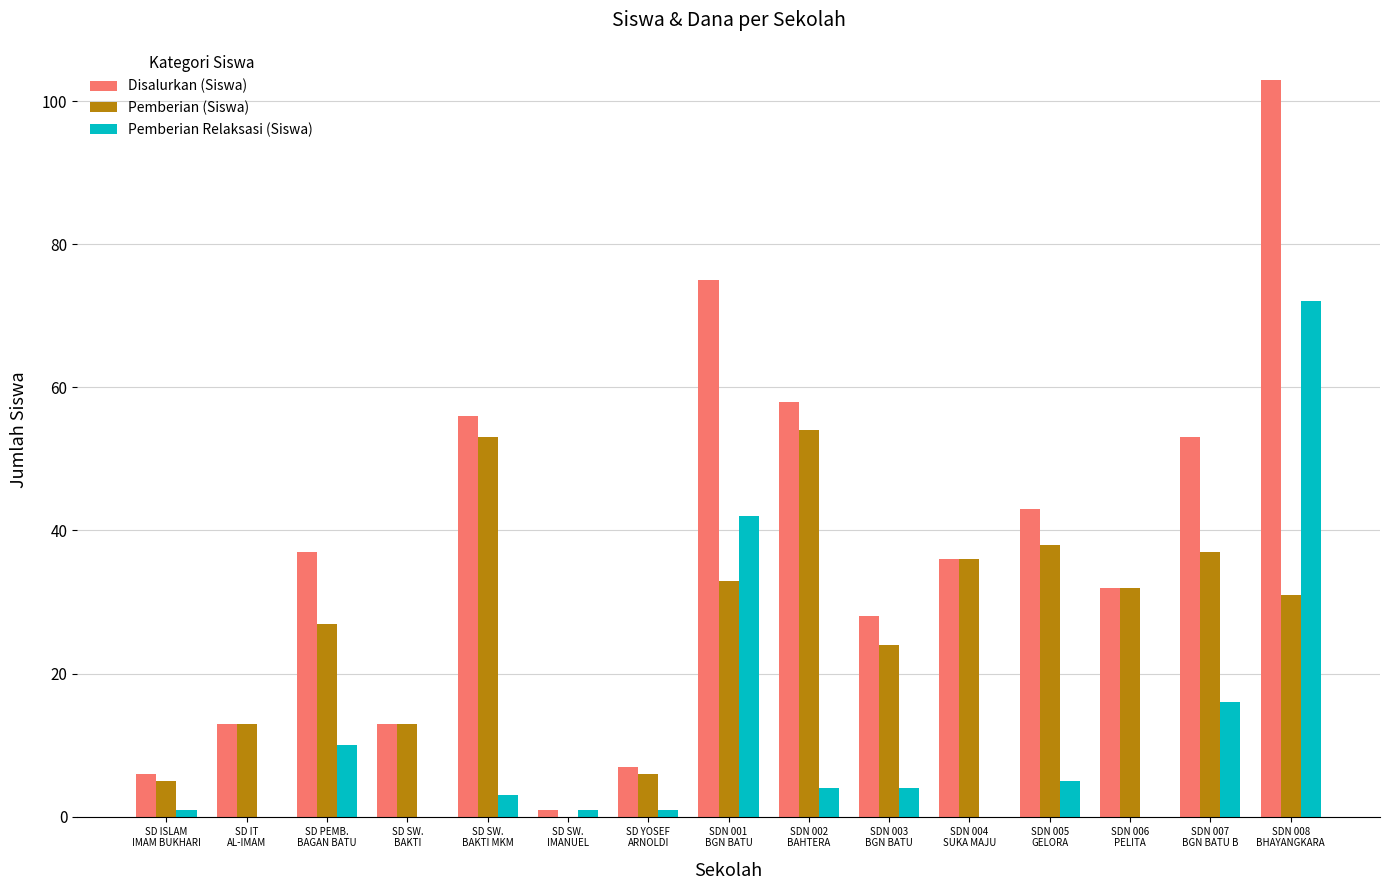

What is the maximum value shown in the chart?

103